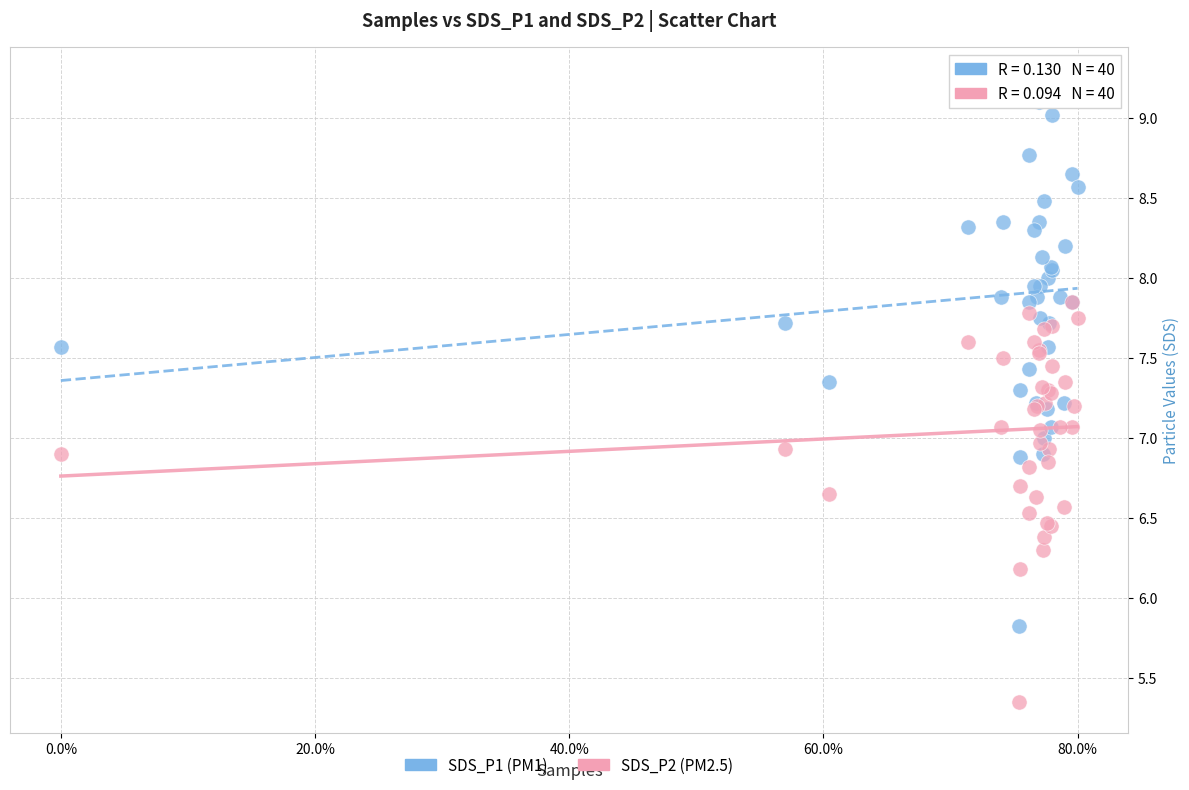

What are all the series names shown in the legend?

SDS_P1 (PM1), SDS_P2 (PM2.5)